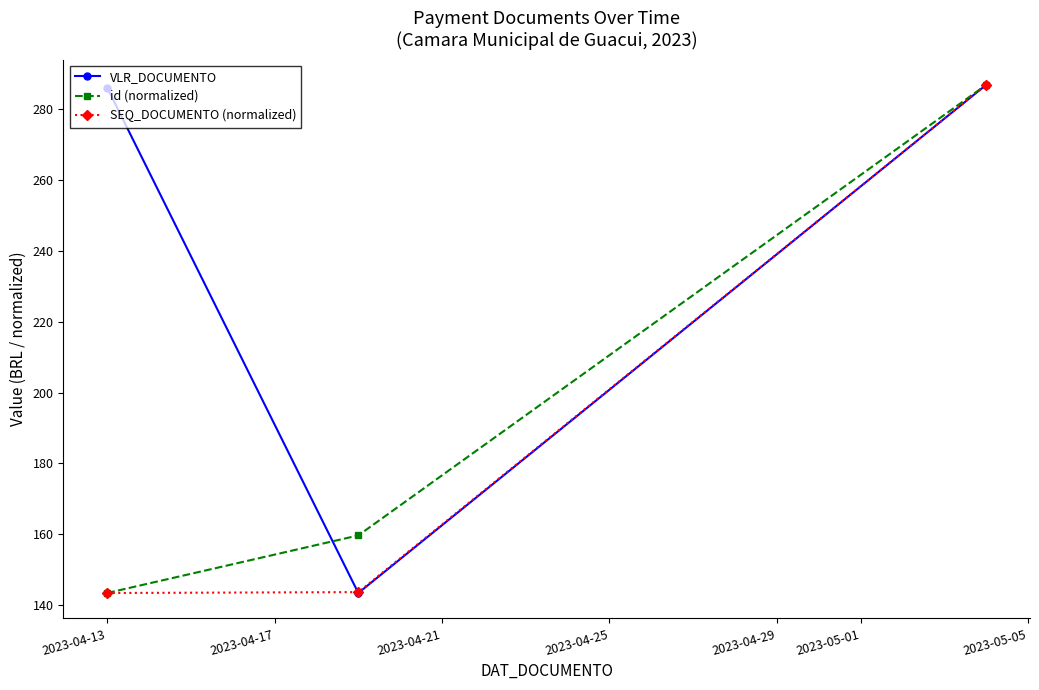

At how many categories does at least one series exceed 146?

3